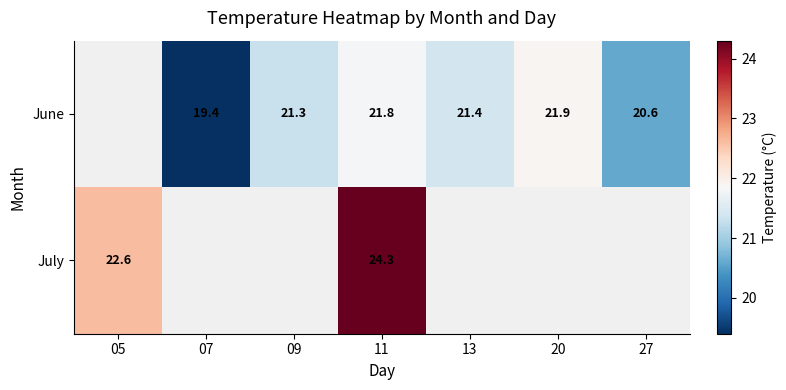

Which label corresponds to the smallest value in the chart?

07